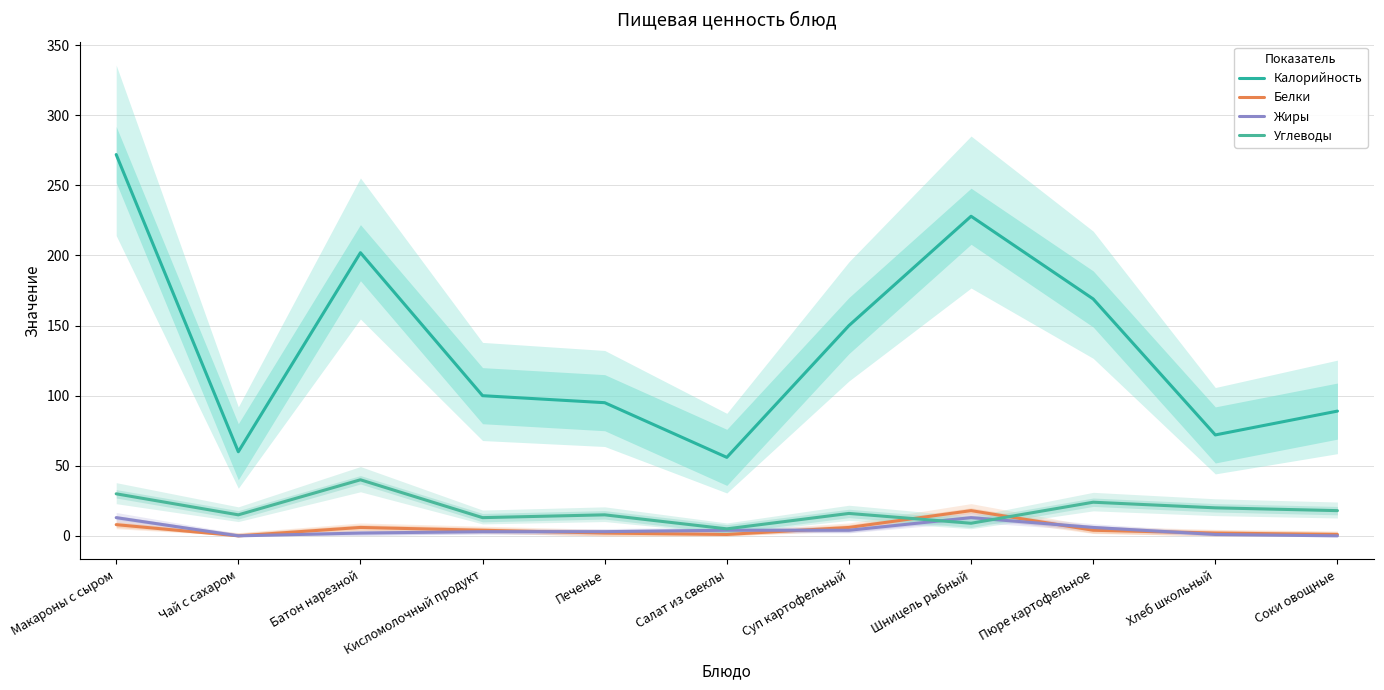

What is the label of the 7th point from the right?

Печенье